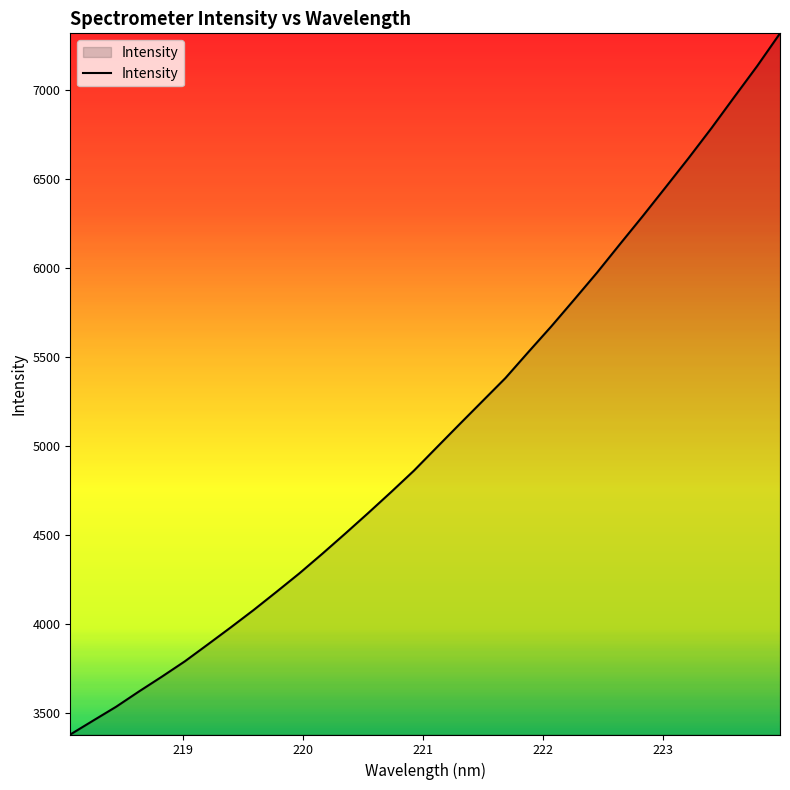

What is the difference between the maximum and minimum values?

3937.1